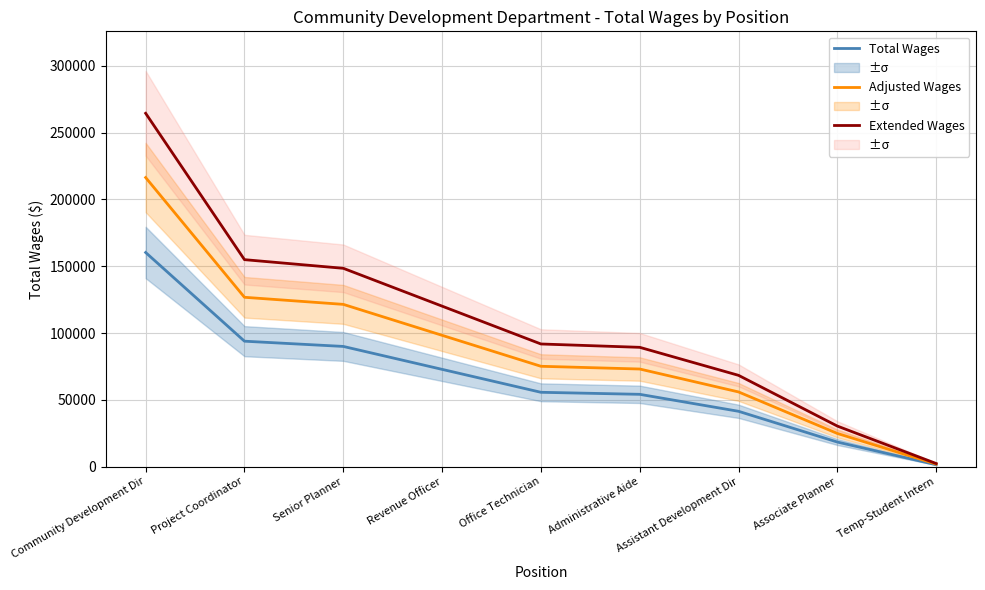

How many data points in Extended Wages are less than 91782?

4